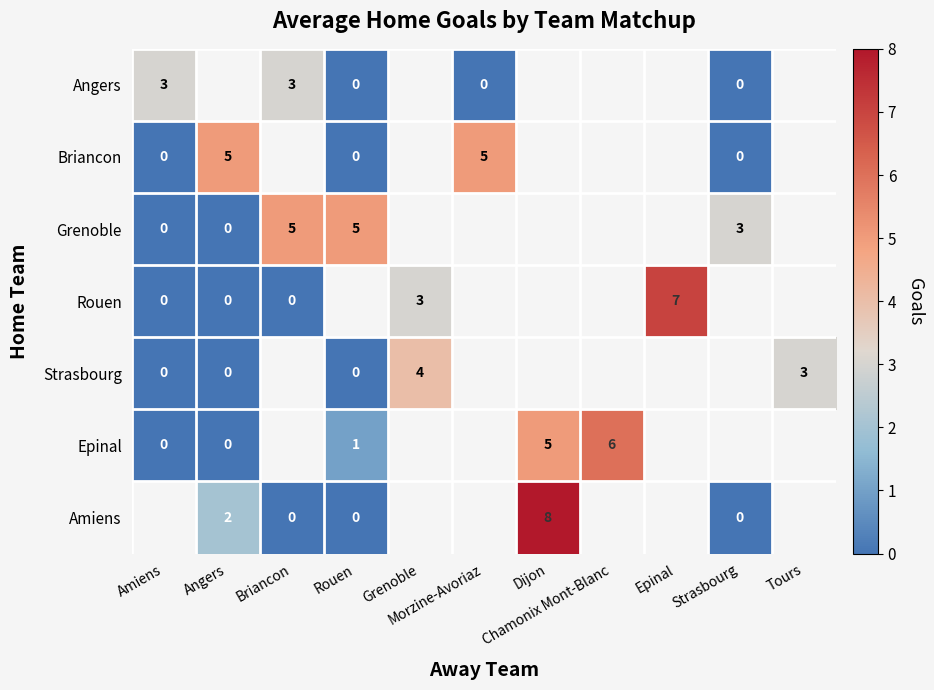

Which has a higher value, Dijon or Morzine-Avoriaz?

Morzine-Avoriaz